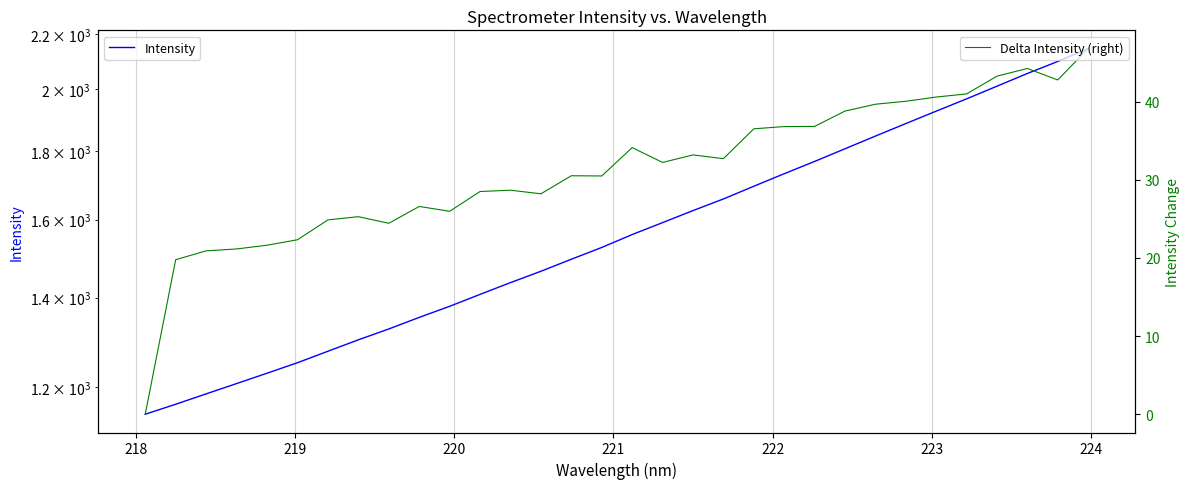

In Delta Intensity (right), how many points are lower than both neighbors (excluding endpoints)?

7